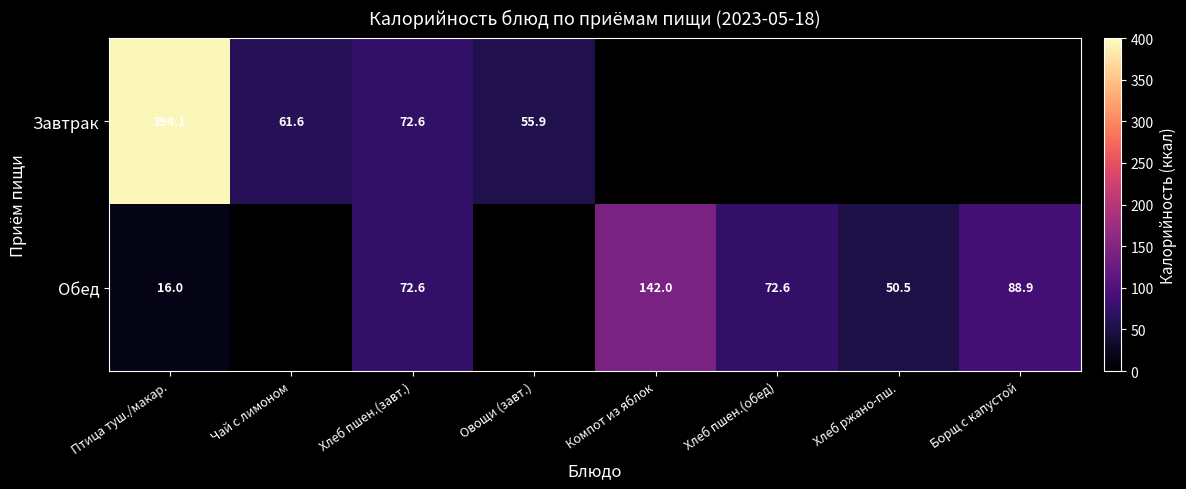

Is the value of Обед at Борщ с капустой greater than the value of Завтрак at Хлеб пшен.(завт.)?

Yes